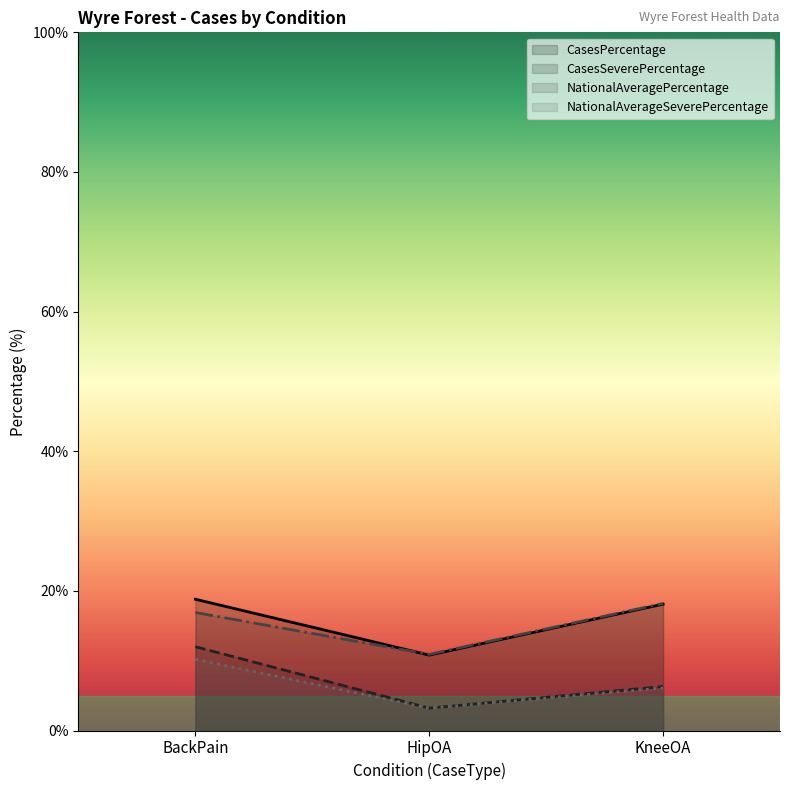

What is the lowest value of the NationalAveragePercentage series?

10.9